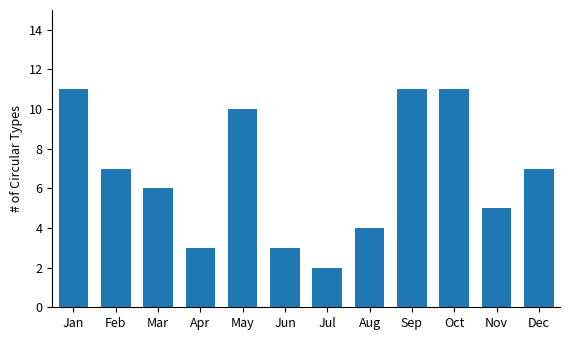

Which category has the lowest value across all series?

Jul